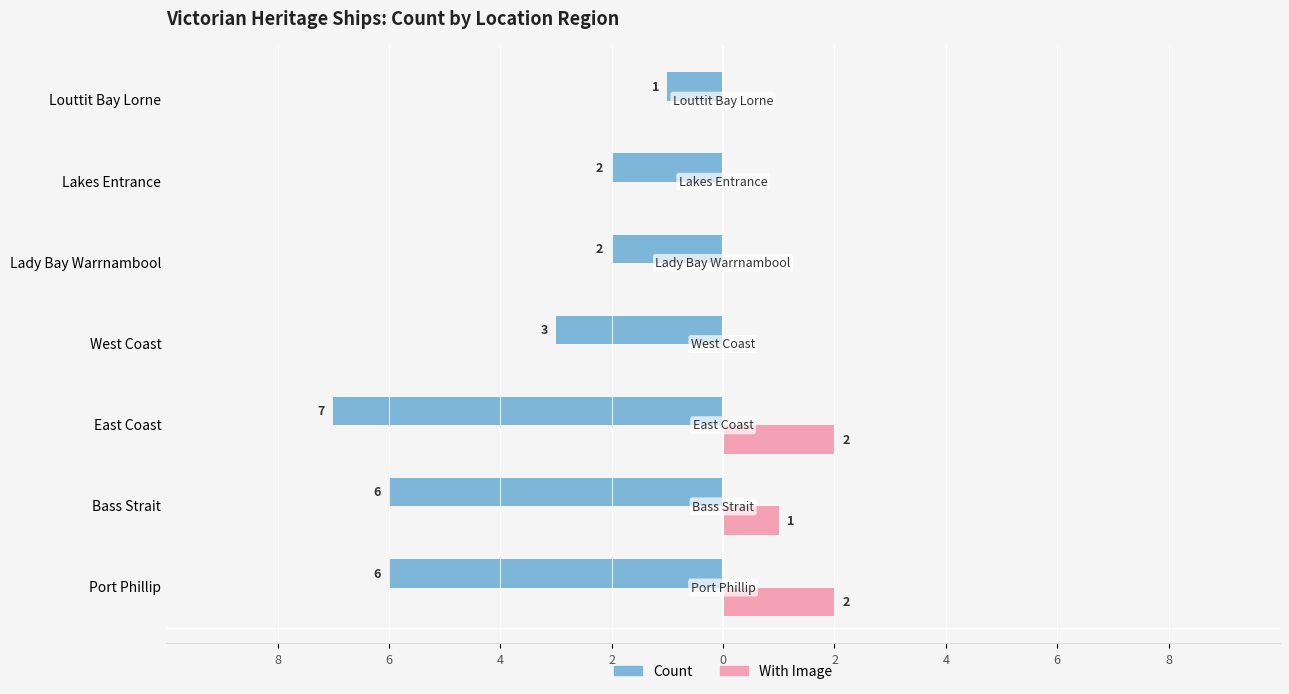

Reading left to right, extract all data points from this chart.

Count: -6	-6	-7	-3	-2	-2	-1
With Image: 2	1	2	0	0	0	0